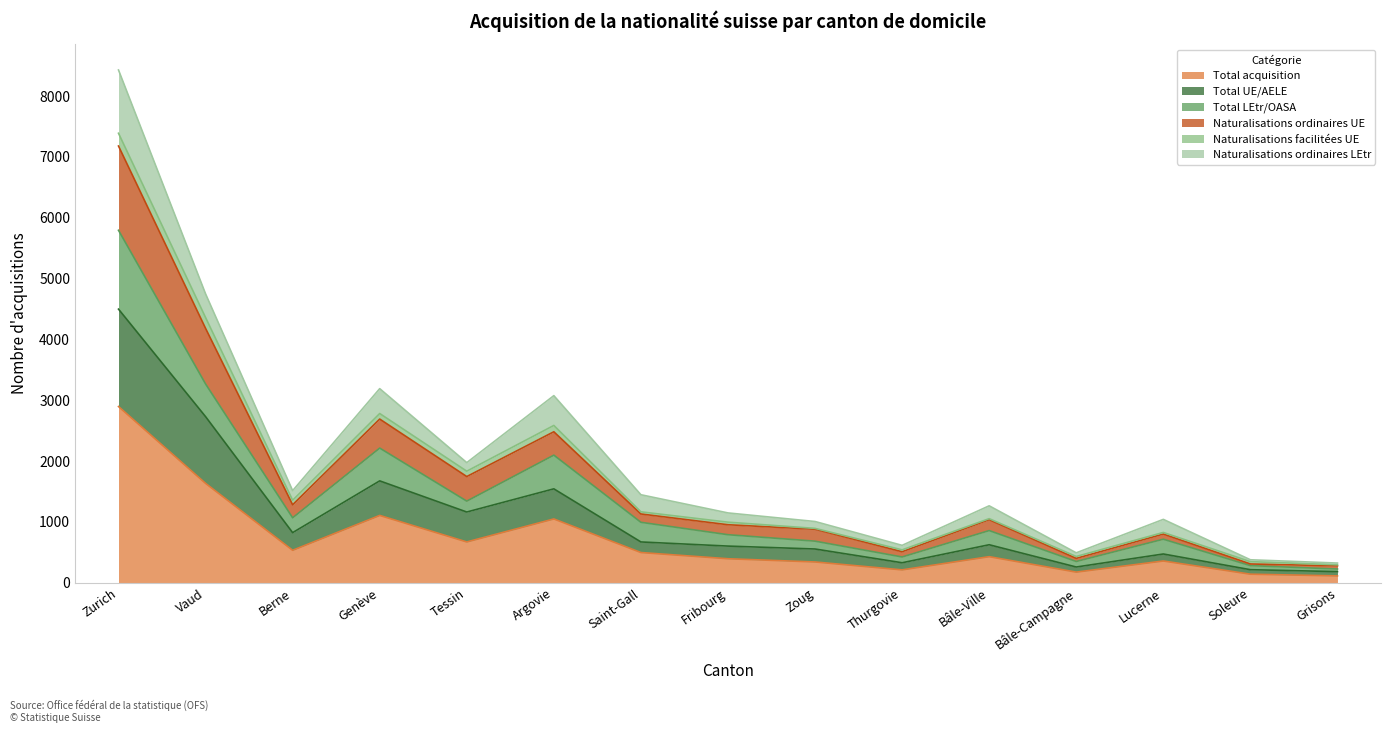

What are all the series names shown in the legend?

Total acquisition, Total UE/AELE, Total LEtr/OASA, Naturalisations ordinaires UE, Naturalisations facilitées UE, Naturalisations ordinaires LEtr